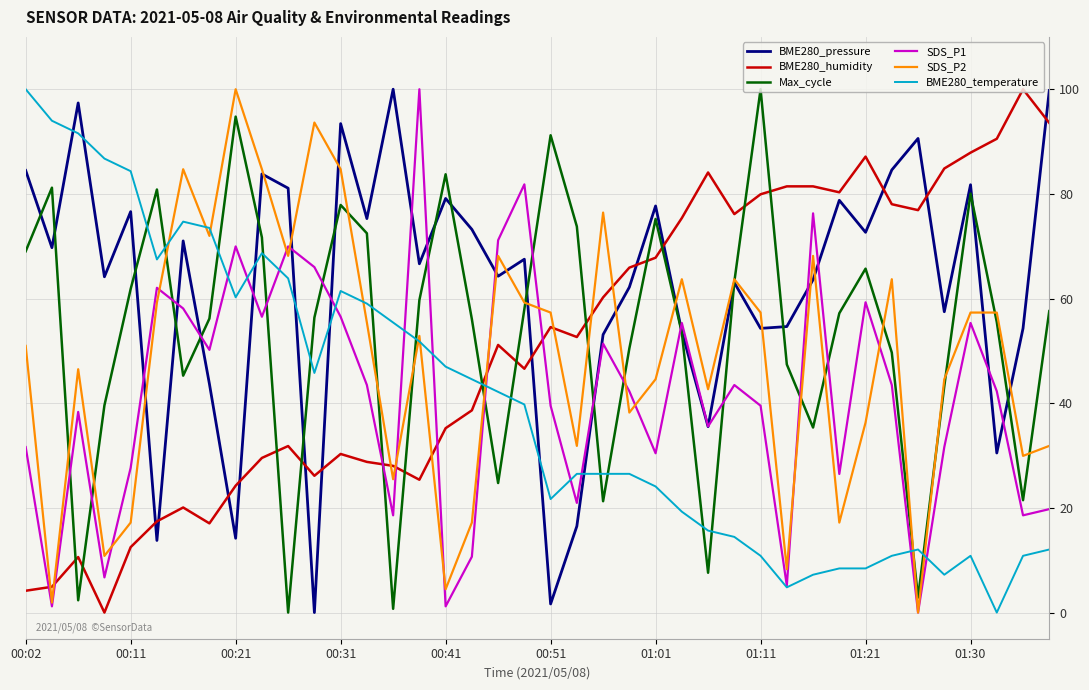

How many lines are shown in the chart?

6